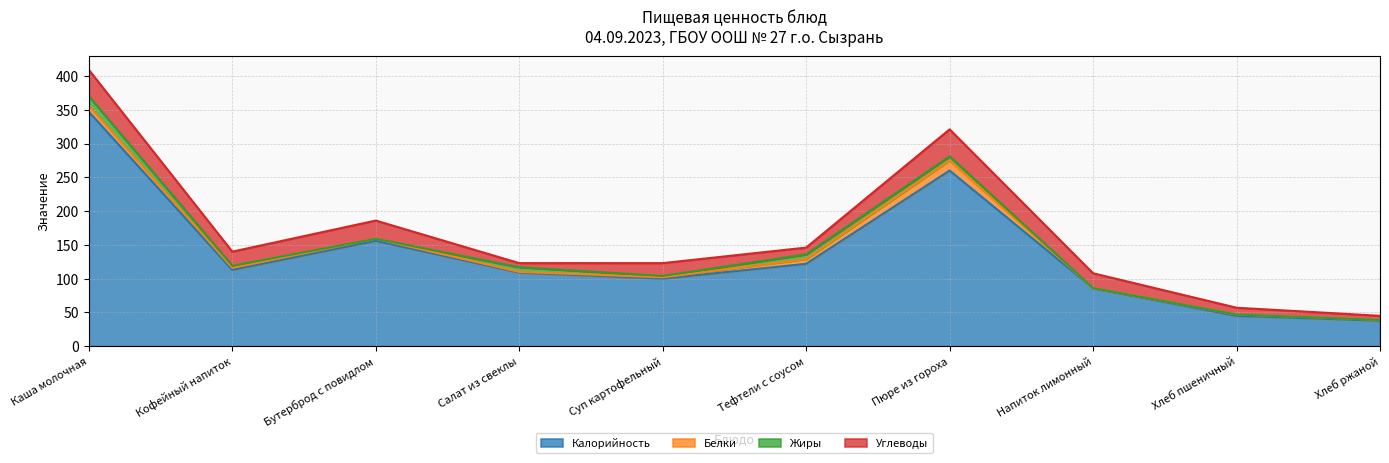

Which series has the widest spread of values?

Калорийность